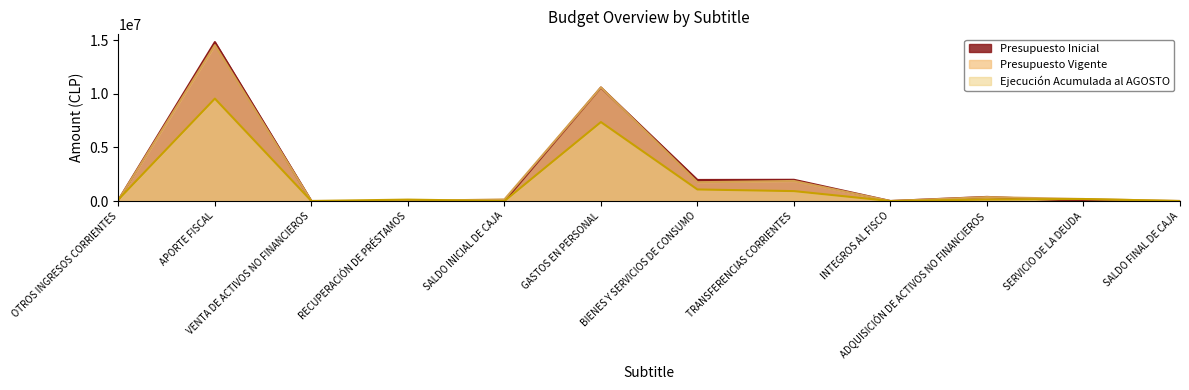

Does the chart display data point markers on the line(s)?

No